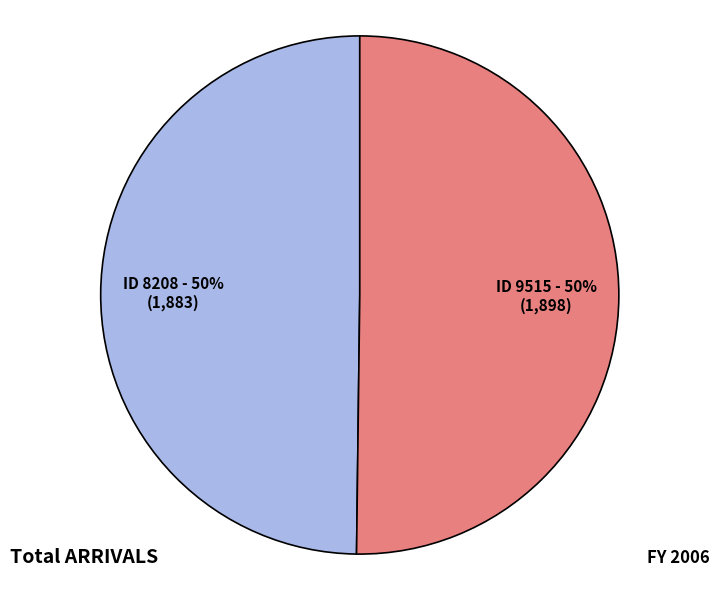

To the nearest percent, what is the average slice percentage?

50%